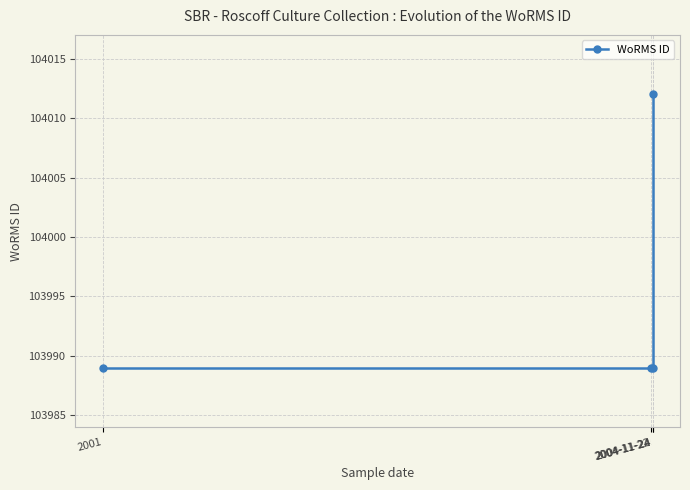

What is the average value?

103995